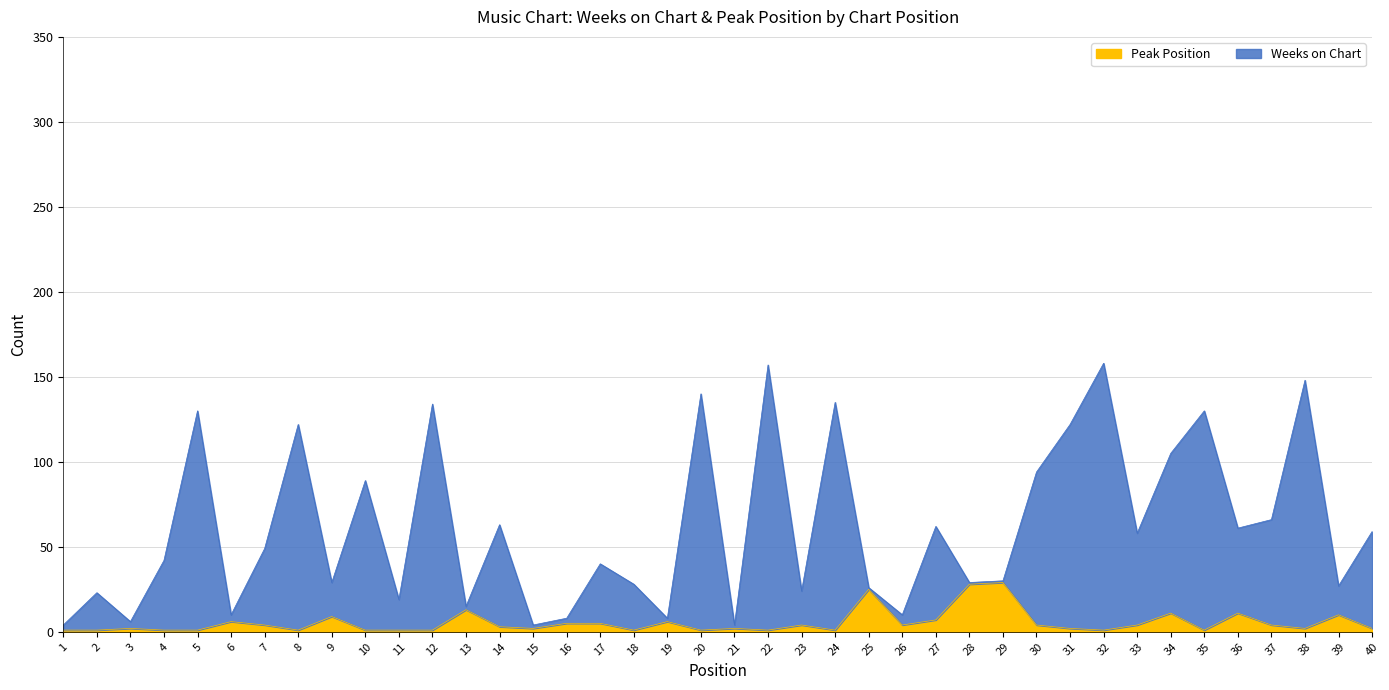

At which label is Weeks on Chart closest to 81?

10